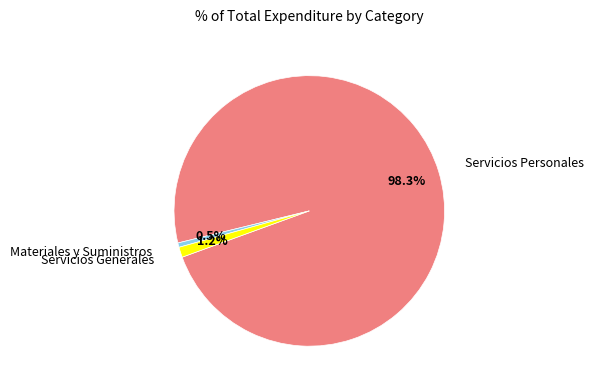

Rank the categories by value from lowest to highest.

Materiales y Suministros, Servicios Generales, Servicios Personales